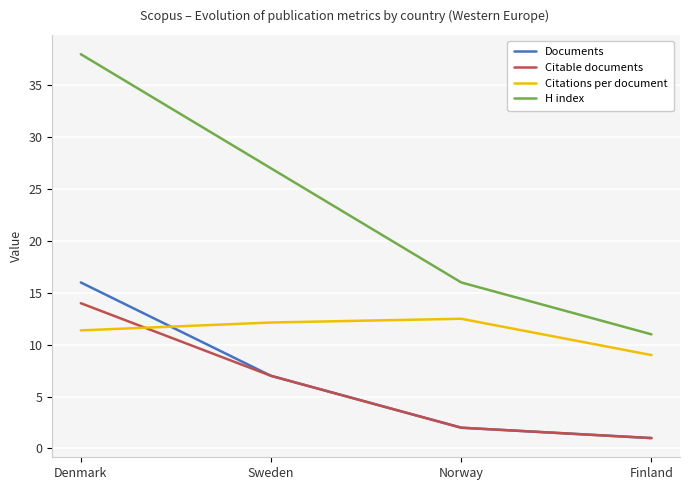

Reading left to right, list all the values displayed in this chart.

Documents: 16.0	7.0	2.0	1.0
Citable documents: 14.0	7.0	2.0	1.0
Citations per document: 11.4	12.1	12.5	9.0
H index: 38.0	27.0	16.0	11.0